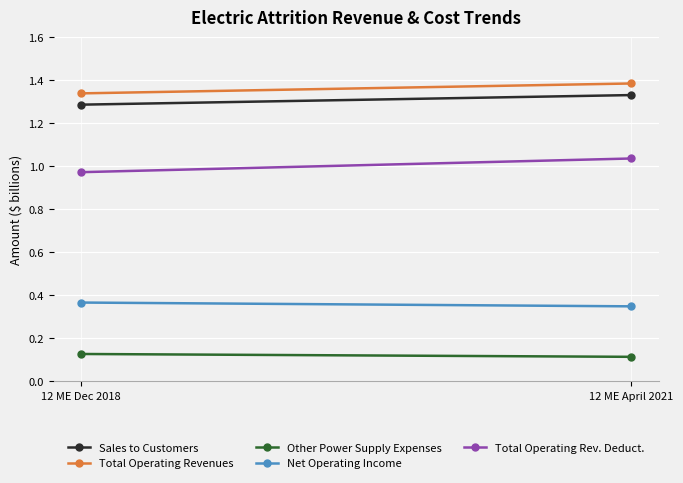

The Sales to Customers series shows 1.3 at 12 ME April 2021. True or false?

True